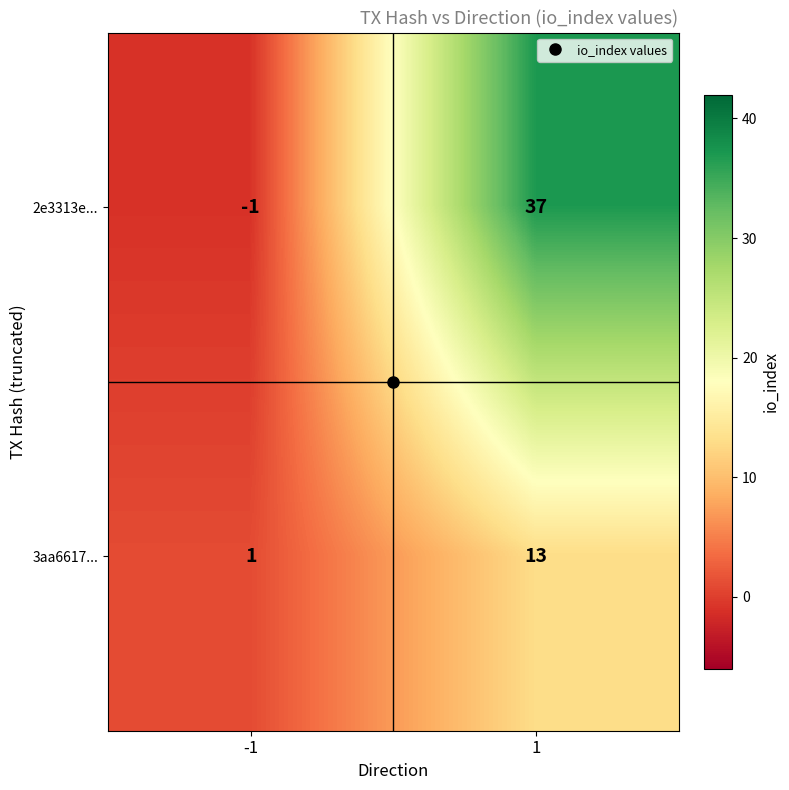

What is the greatest value displayed?

37